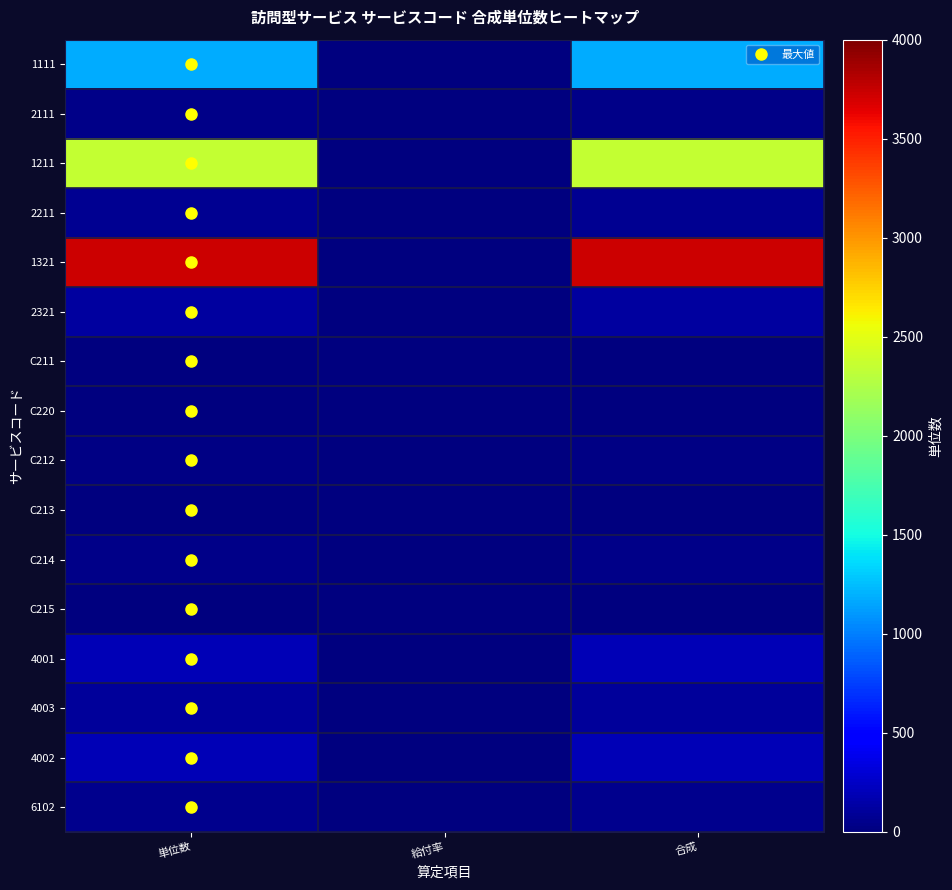

Which series has the largest range (max minus min)?

1321